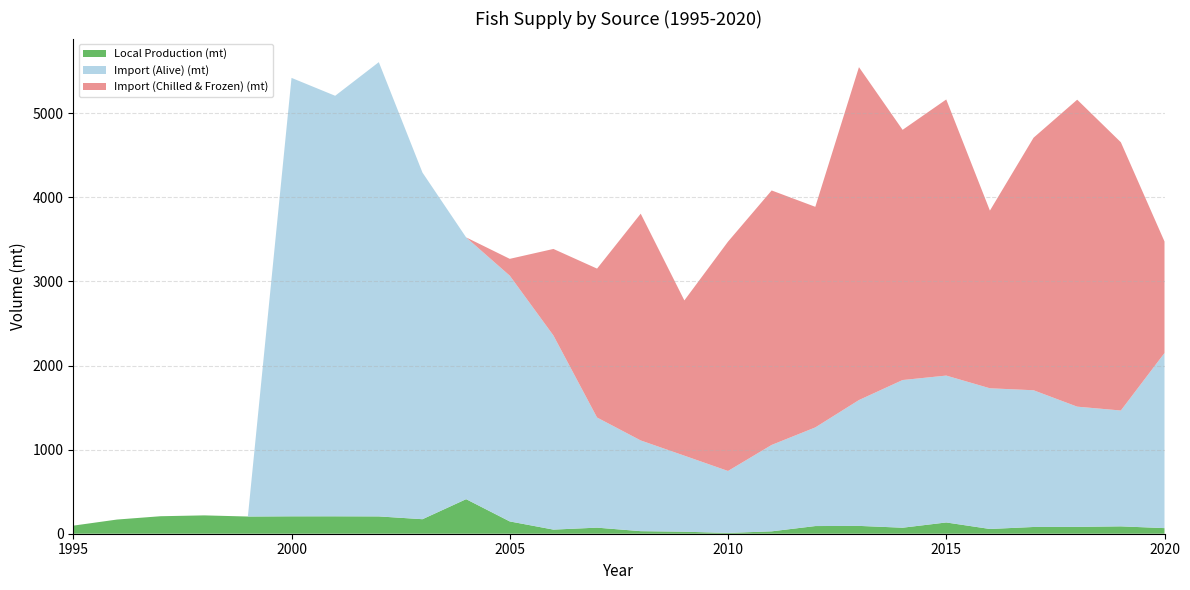

Reading left to right, what are all the values shown in this chart?

Local Production (mt): 1995=96.0	1996=168.4	1997=208.0	1998=218.1	1999=204.4	2000=206.9	2001=207.1	2002=205.8	2003=172.5	2004=410.8	2005=146.2	2006=48.9	2007=72.2	2008=30.4	2009=24.0	2010=9.4	2011=28.4	2012=91.2	2013=93.1	2014=71.4	2015=133.9	2016=56.4	2017=80.2	2018=81.5	2019=87.7	2020=66.7
Import (Alive) (mt): 1995=0.0	1996=0.0	1997=0.0	1998=0.0	1999=0.0	2000=5213.0	2001=5000.0	2002=5401.0	2003=4121.5	2004=3112.9	2005=2922.1	2006=2308.4	2007=1309.4	2008=1078.6	2009=904.0	2010=736.6	2011=1027.3	2012=1172.8	2013=1496.2	2014=1755.9	2015=1746.4	2016=1672.9	2017=1625.7	2018=1429.3	2019=1377.3	2020=2082.1
Import (Chilled & Frozen) (mt): 1995=0.0	1996=0.0	1997=0.0	1998=0.0	1999=0.0	2000=0.0	2001=0.0	2002=0.0	2003=0.0	2004=0.0	2005=200.0	2006=1028.5	2007=1770.5	2008=2696.2	2009=1846.1	2010=2726.8	2011=3025.6	2012=2622.8	2013=3958.2	2014=2974.8	2015=3283.0	2016=2112.3	2017=3002.4	2018=3649.8	2019=3189.5	2020=1326.0